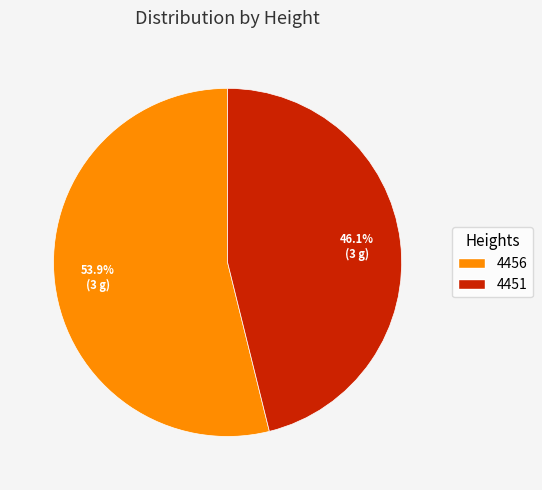

True or false: 4451 accounts for 57% of the total.

False